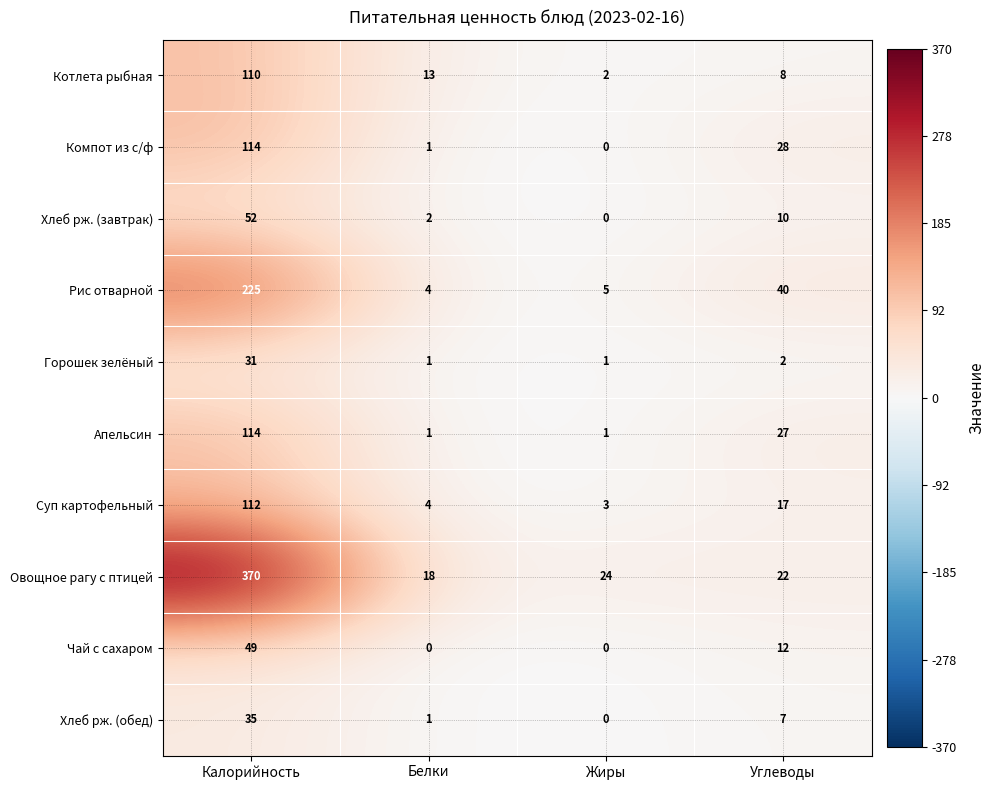

Which category has the highest value across all series?

Калорийность